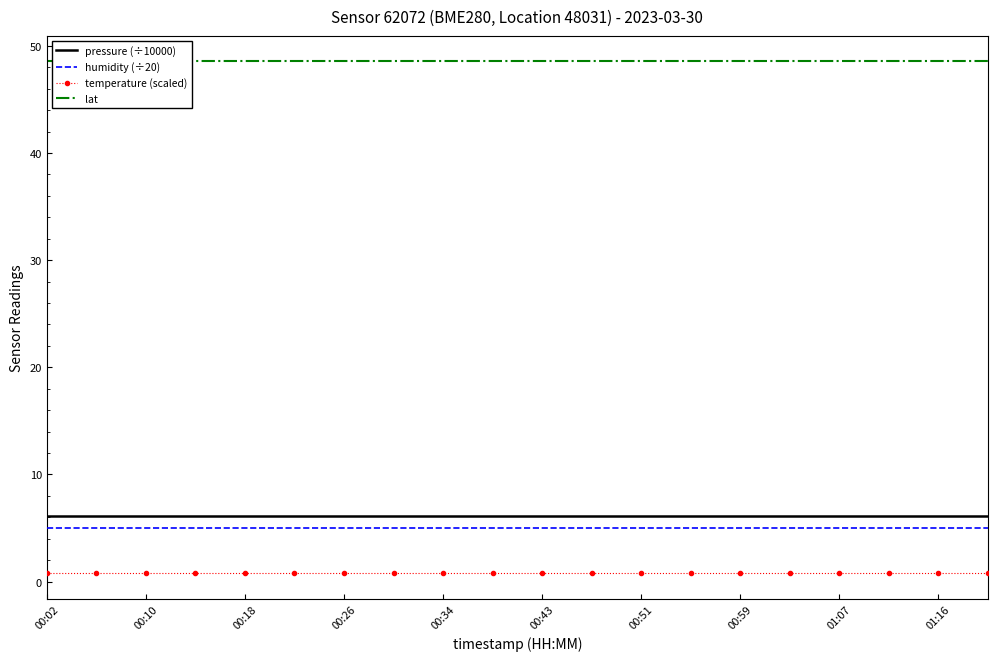

Reading right to left, transcribe all the data shown in this chart.

pressure (÷10000): 6.2	6.2	6.2	6.2	6.2	6.2	6.2	6.2	6.2	6.2	6.2	6.2	6.2	6.2	6.2	6.2	6.2	6.2	6.2	6.2
humidity (÷20): 5.0	5.0	5.0	5.0	5.0	5.0	5.0	5.0	5.0	5.0	5.0	5.0	5.0	5.0	5.0	5.0	5.0	5.0	5.0	5.0
temperature (scaled): 0.8	0.8	0.8	0.8	0.8	0.8	0.8	0.8	0.8	0.8	0.8	0.8	0.8	0.8	0.8	0.8	0.8	0.8	0.8	0.8
lat: 48.5	48.5	48.5	48.5	48.5	48.5	48.5	48.5	48.5	48.5	48.5	48.5	48.5	48.5	48.5	48.5	48.5	48.5	48.5	48.5